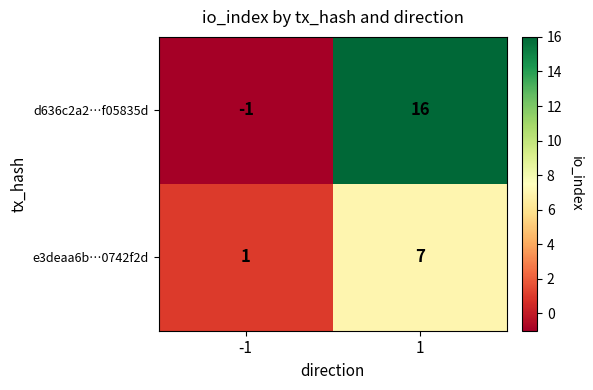

Rank the series at 1 from lowest to highest value.

e3deaa6b…0742f2d, d636c2a2…f05835d